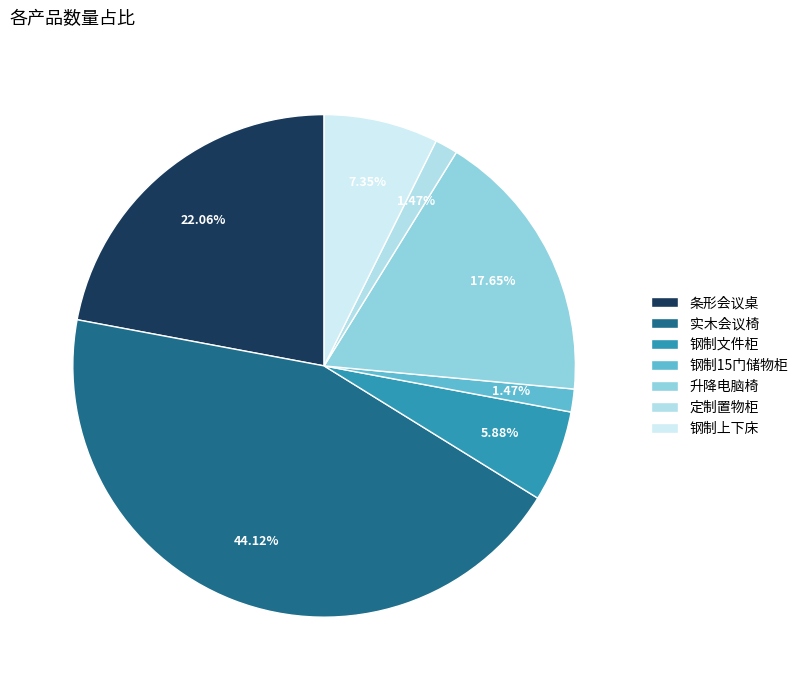

How many segments does this pie chart have?

7